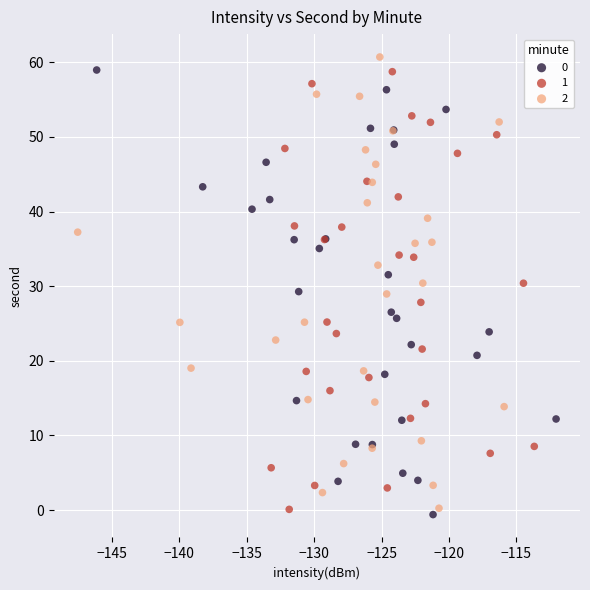

Which series contains the highest Y value?

2